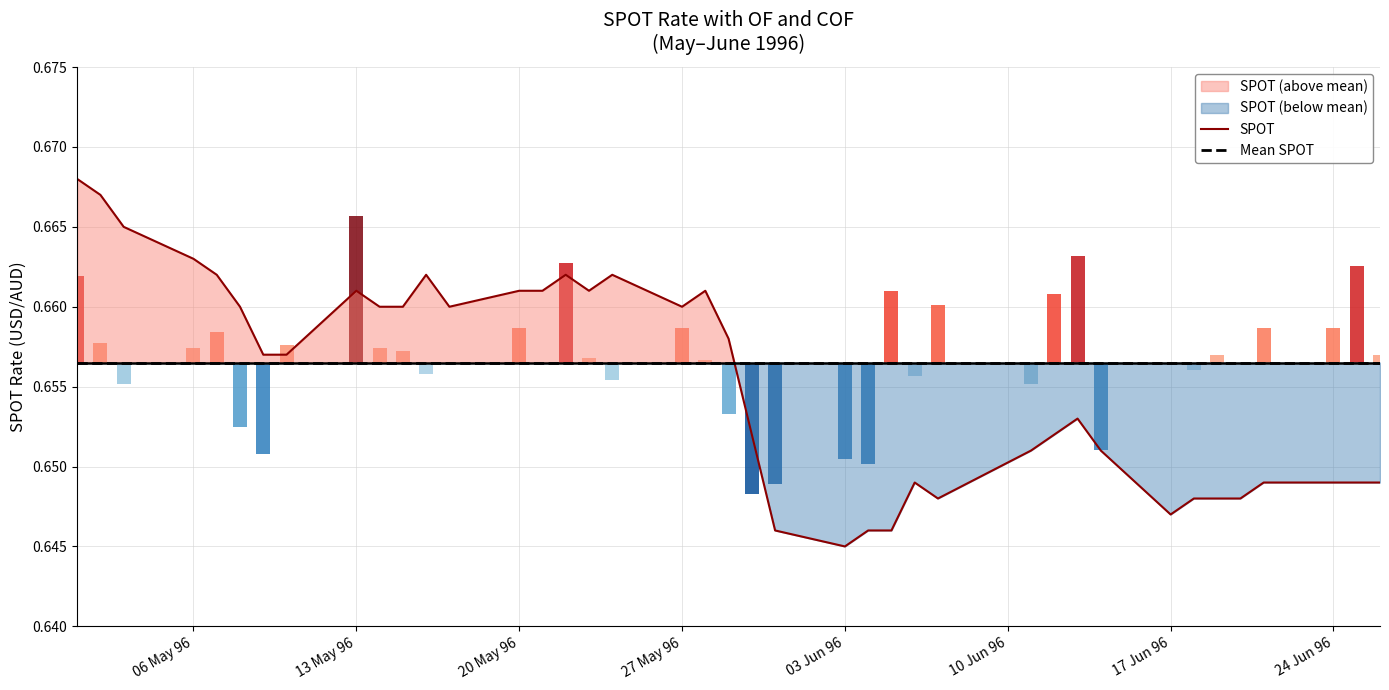

Which series has the largest range (max minus min)?

SPOT